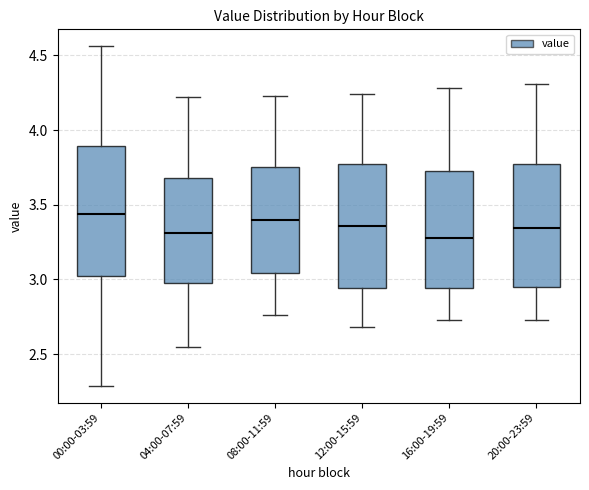

Reading left to right, read every box against the y-axis: the position of its median line, the range the box covers, and the ends of its whiskers. The values are not printed on the chart, so give them approximately, as read against the axis.

00:00-03:59: median 3.45, box 3.05 to 3.90, whiskers 2.30 to 4.55
04:00-07:59: median 3.30, box 3.00 to 3.70, whiskers 2.55 to 4.20
08:00-11:59: median 3.40, box 3.05 to 3.75, whiskers 2.75 to 4.25
12:00-15:59: median 3.35, box 2.95 to 3.75, whiskers 2.70 to 4.25
16:00-19:59: median 3.30, box 2.95 to 3.75, whiskers 2.75 to 4.30
20:00-23:59: median 3.35, box 2.95 to 3.80, whiskers 2.75 to 4.30